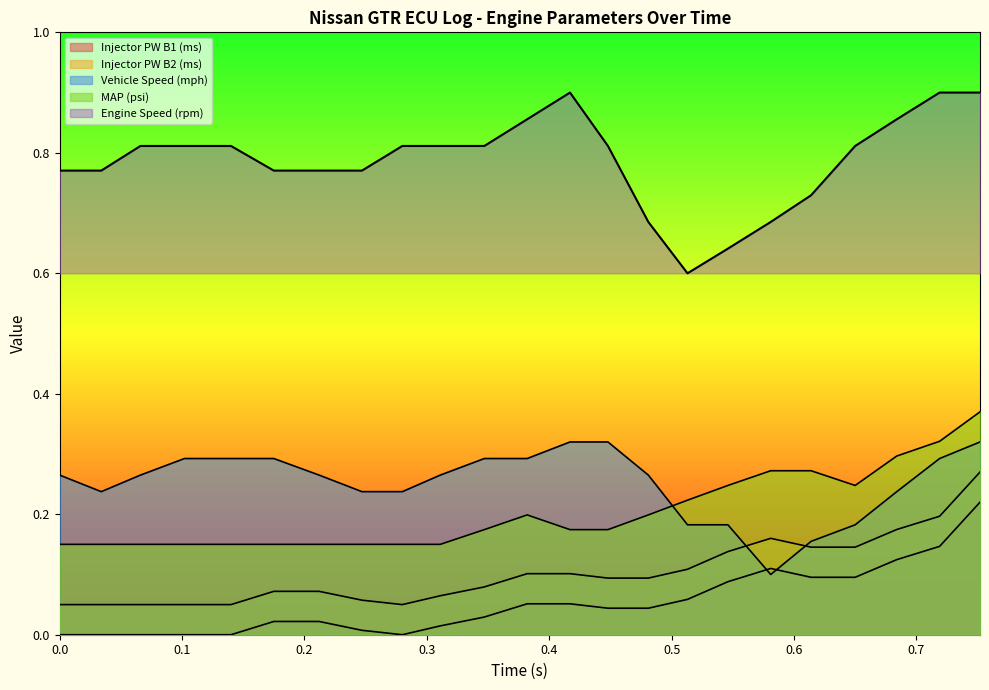

What are all the series names shown in the legend?

Injector PW B1 (ms), Injector PW B2 (ms), Vehicle Speed (mph), Engine Speed (rpm), MAP (psi)